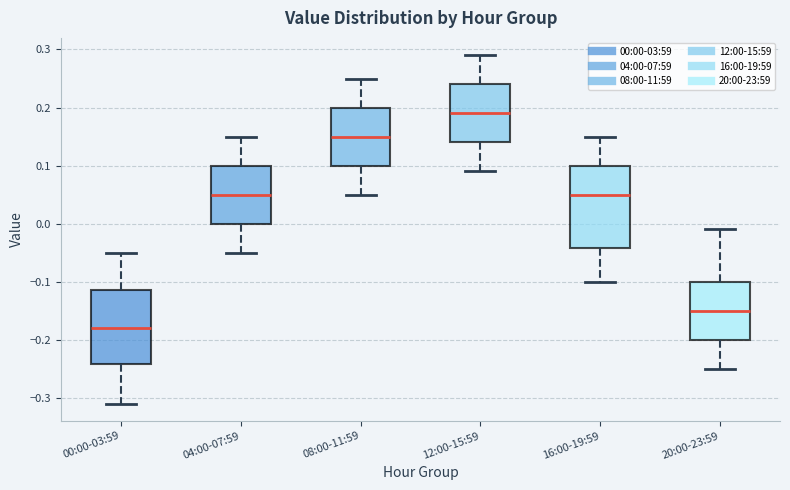

Where is the lower edge of the box for 20:00-23:59 on the y-axis? The values are not printed on the chart, so give them approximately, as read against the axis.

-0.20